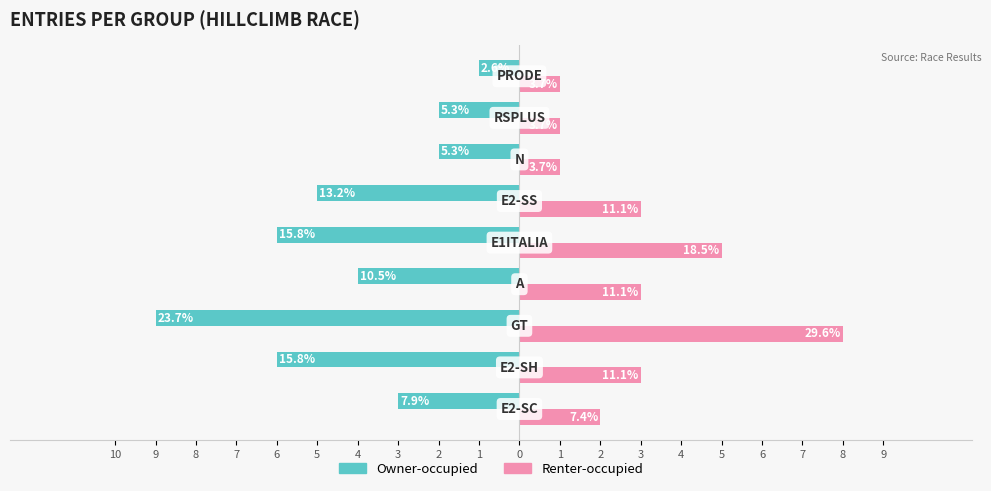

Rank the series by their average value, from highest to lowest.

Renter-occupied, Owner-occupied